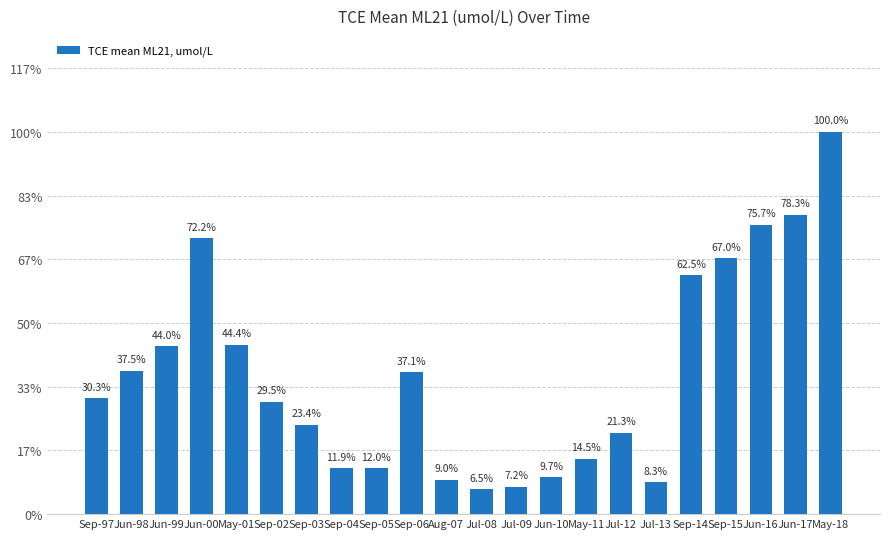

Approximately how many times larger is the value at Jul-13 compared to Sep-02?

0.3